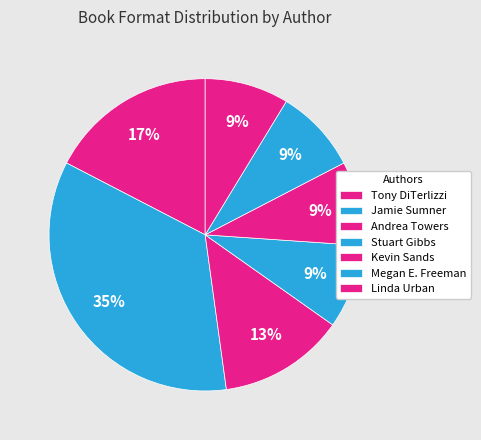

Is there any slice that represents more than half of the pie?

No